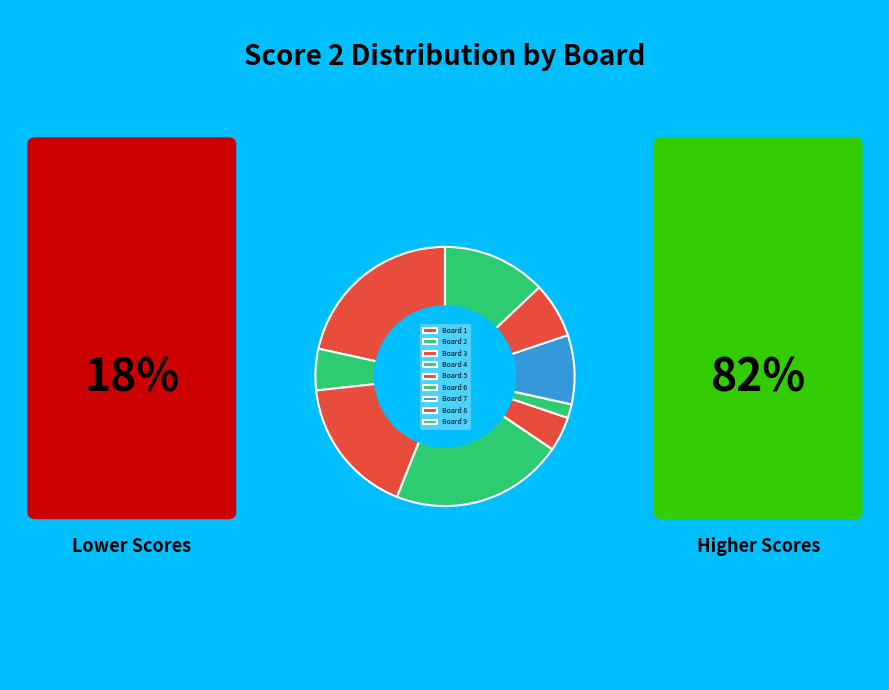

The Board 6 slice represents 1% of the pie. True or false?

False